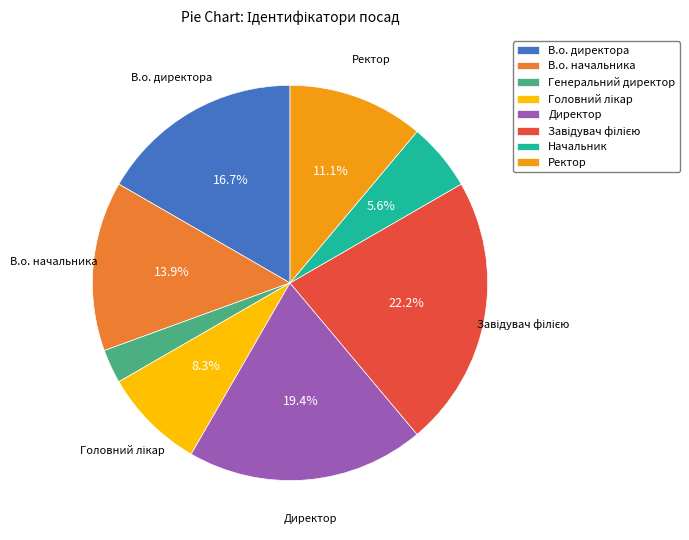

Is it true that В.о. начальника is 14% of the pie?

True